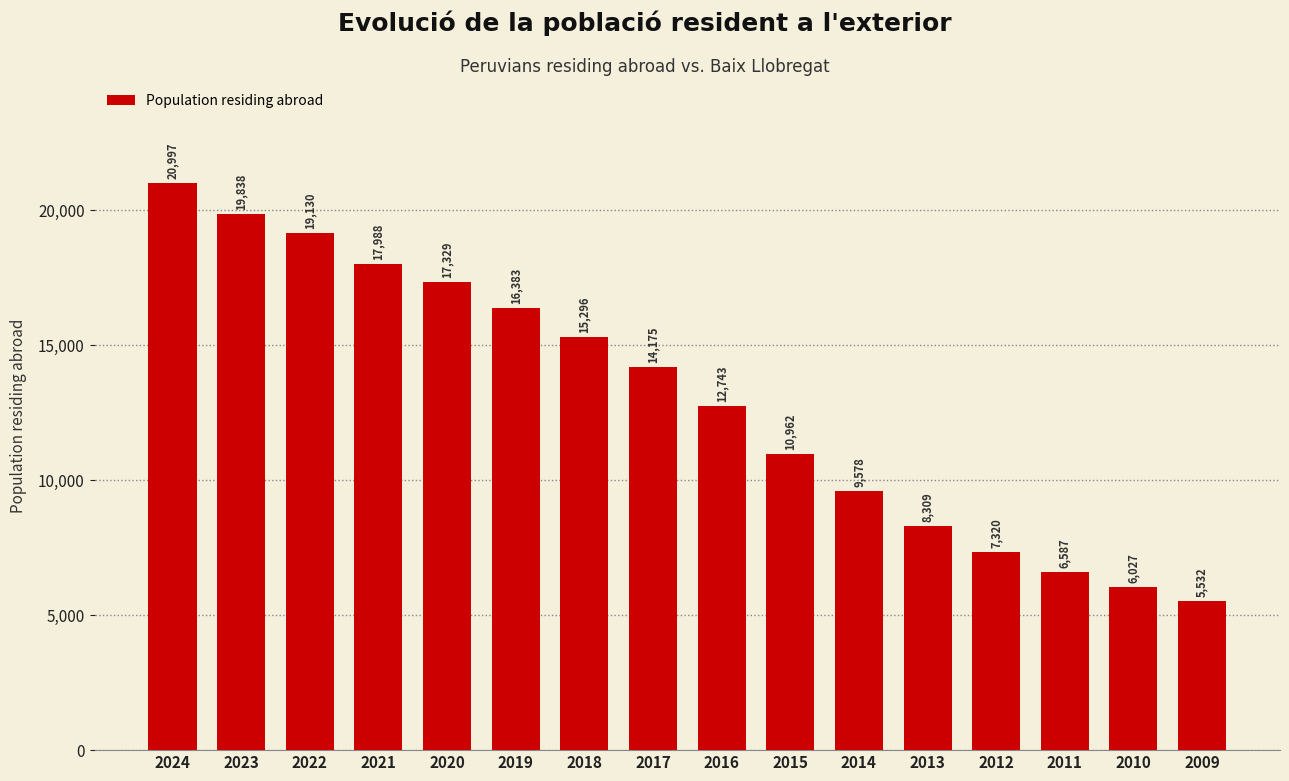

Reading right to left, transcribe all the data shown in this chart.

2009=5532	2010=6027	2011=6587	2012=7320	2013=8309	2014=9578	2015=10962	2016=12743	2017=14175	2018=15296	2019=16383	2020=17329	2021=17988	2022=19130	2023=19838	2024=20997